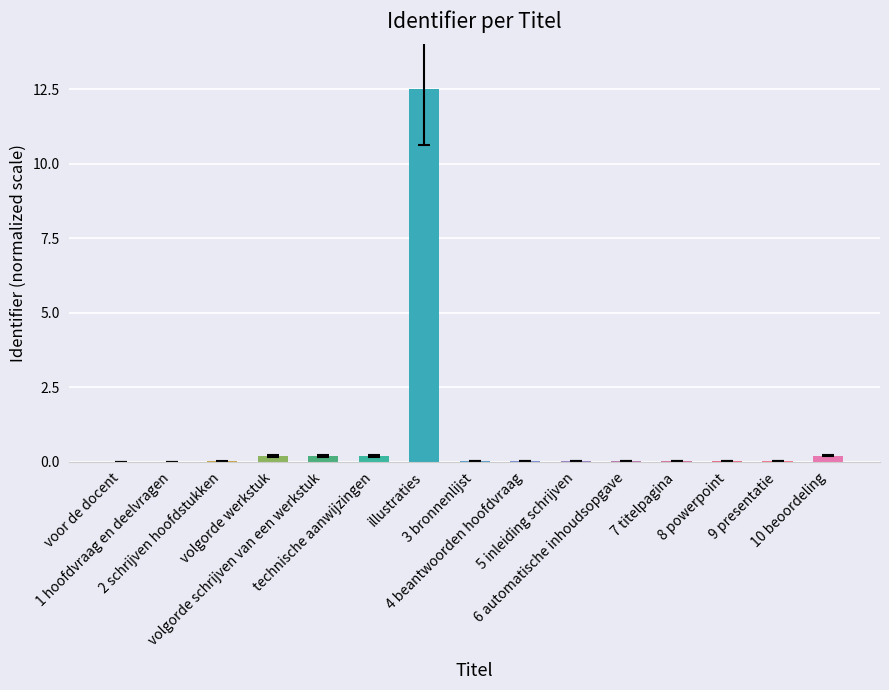

What is the average value?

0.9